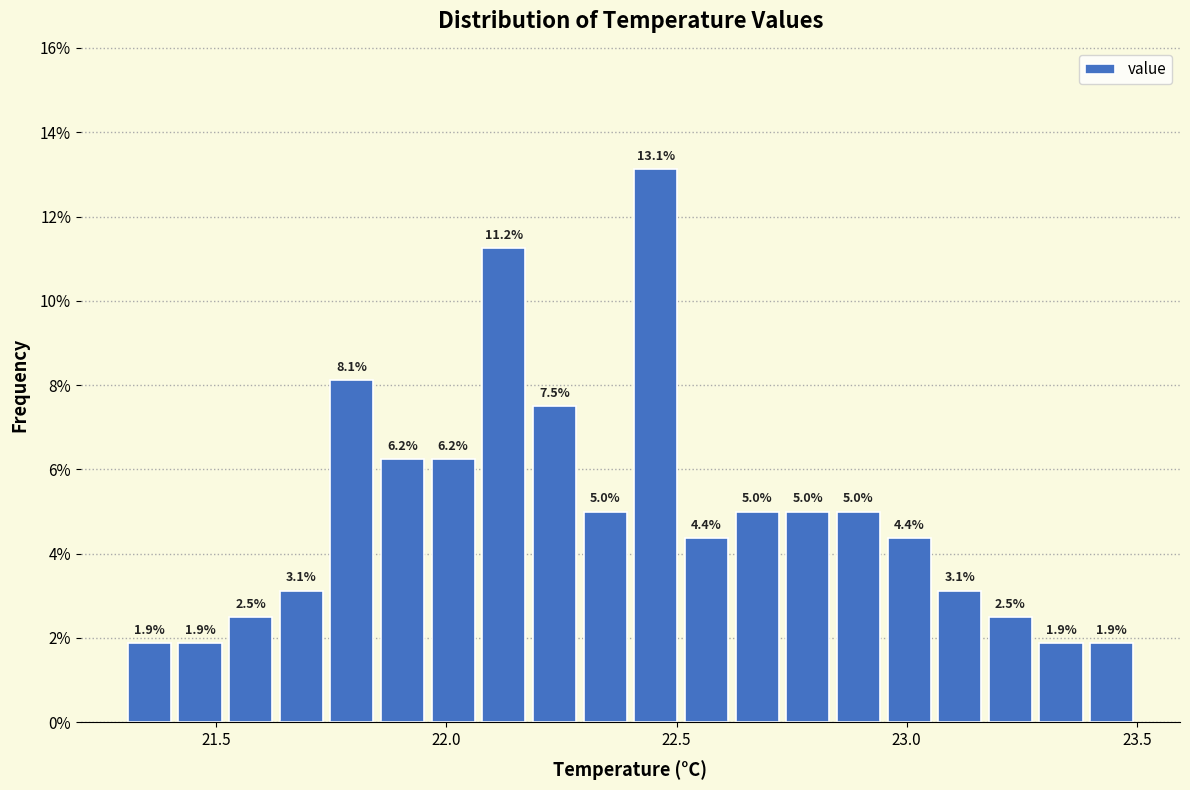

Around what value on the x-axis is the tallest bar? Give the approximate position of its centre, as read against the axis.

22.45